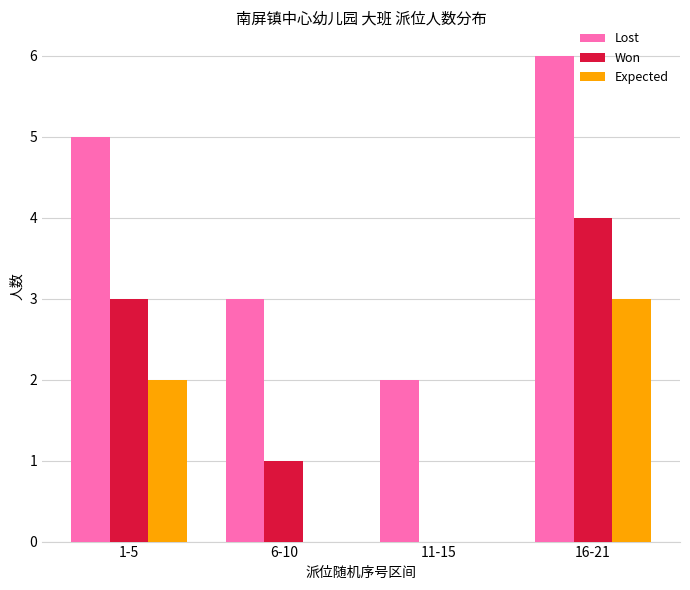

How many data points does each series have?

4